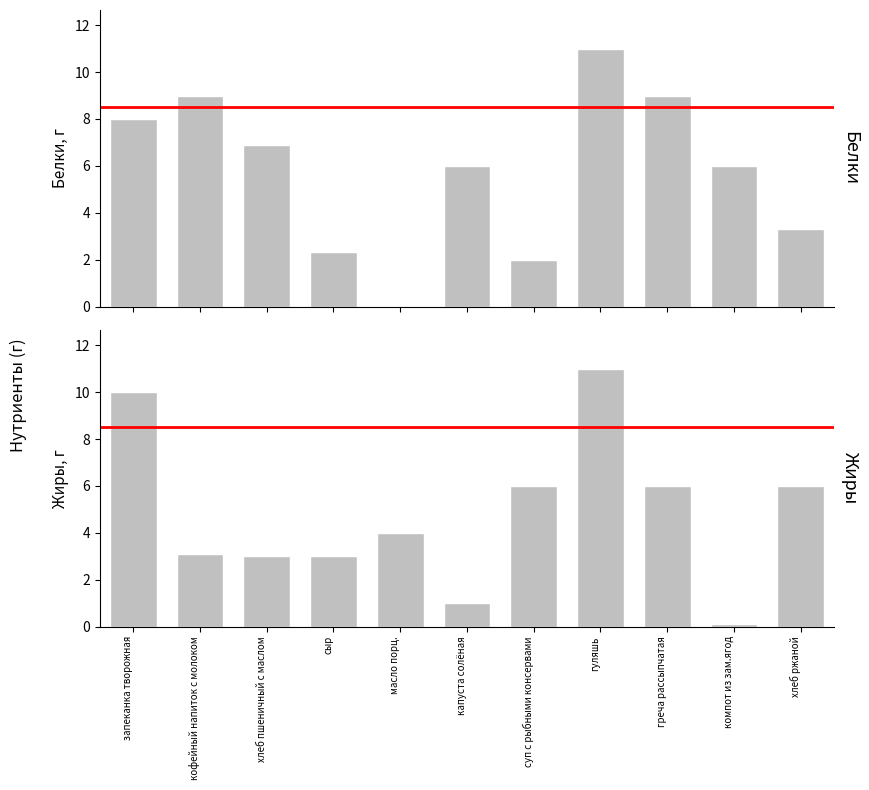

Which series has the largest total across all categories?

Белки